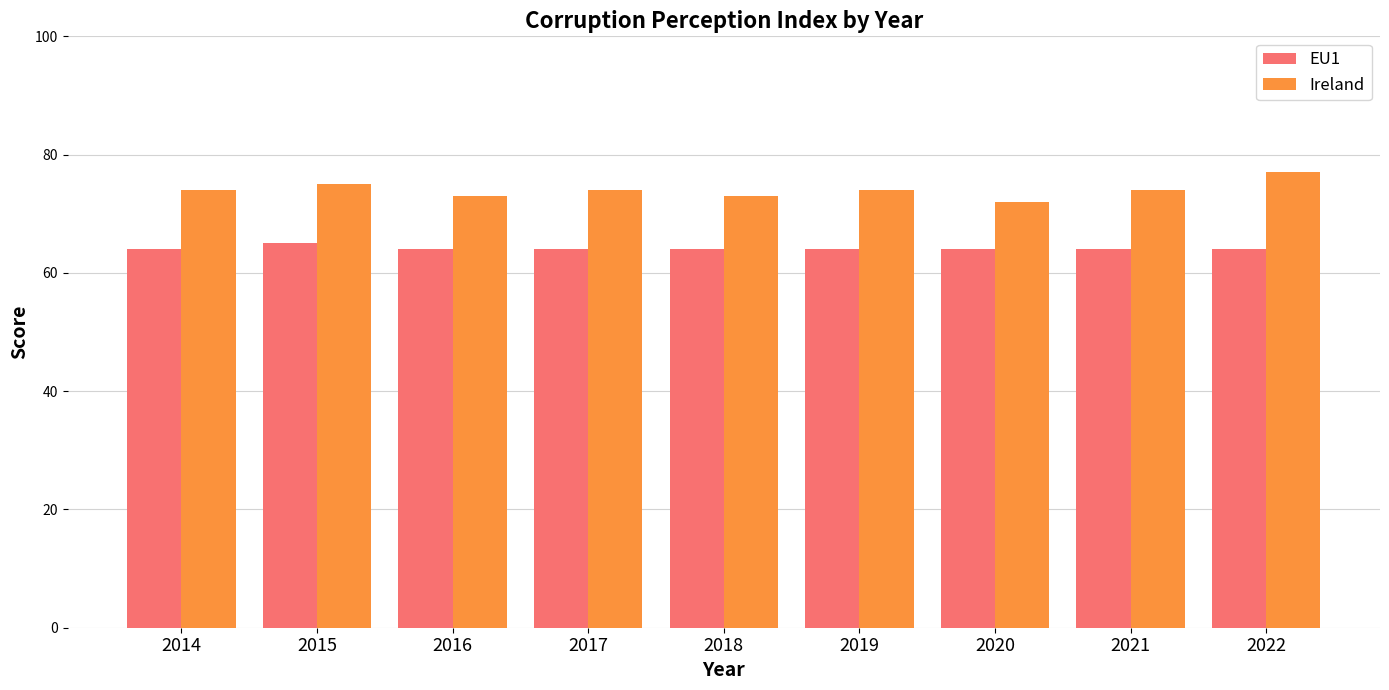

How many categories are shown in the chart?

9